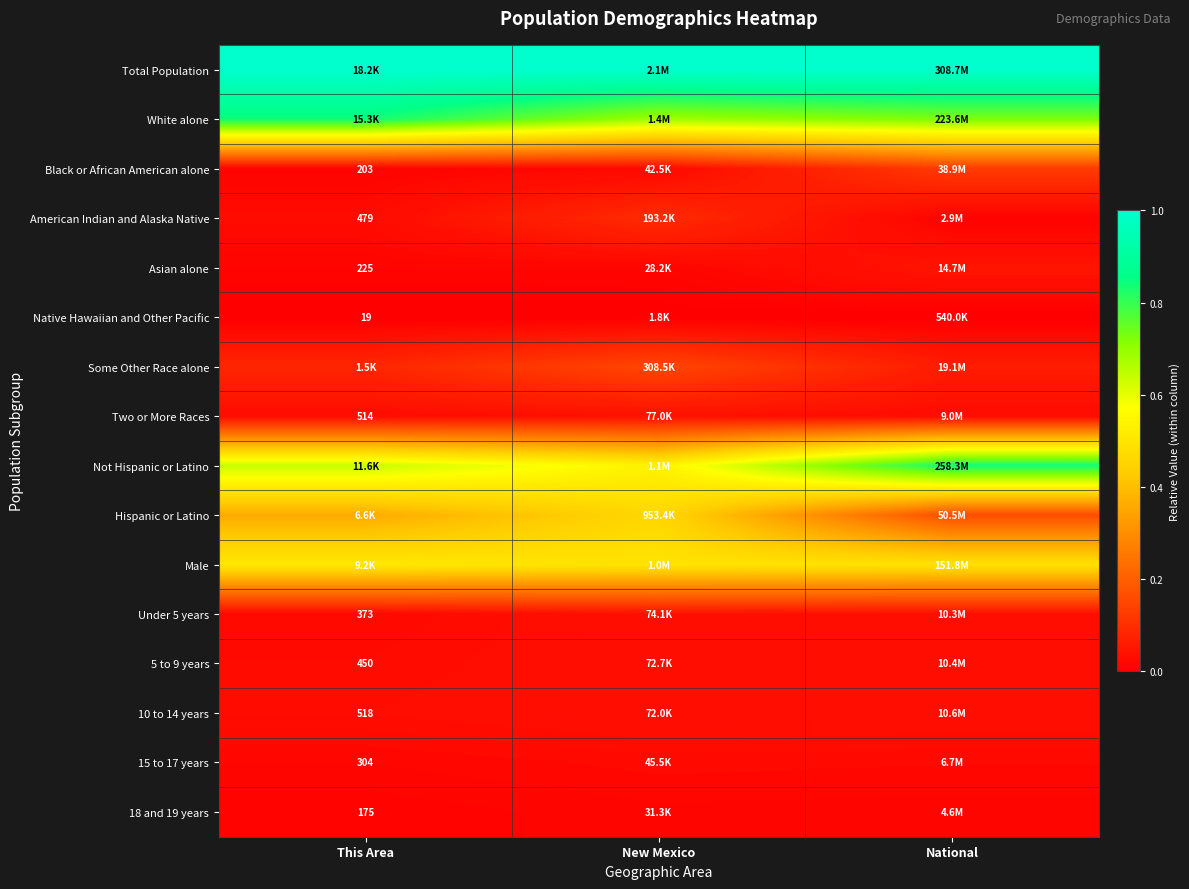

Read the Hispanic or Latino value at New Mexico.

0.5